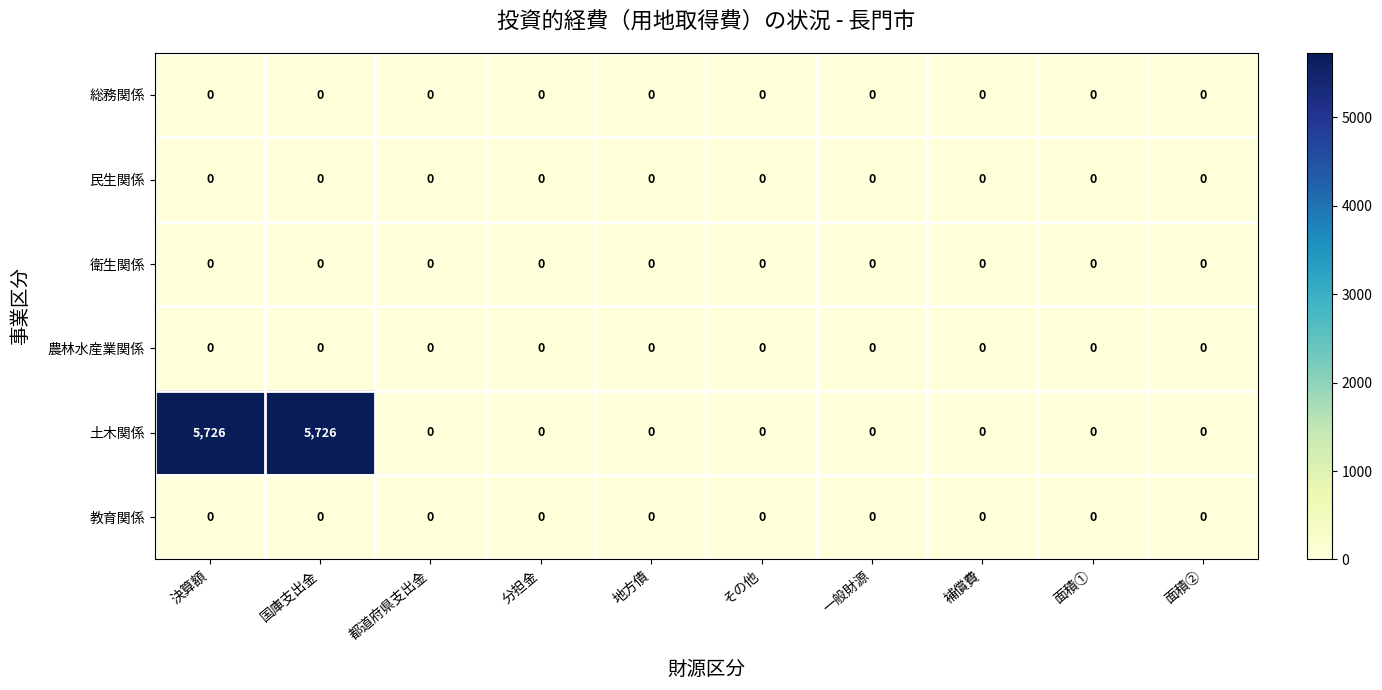

The 農林水産業関係 series shows 0 at 補償費. True or false?

True